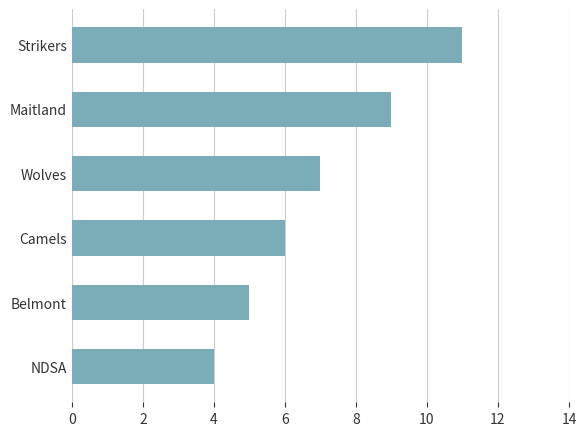

What is the difference between the second highest and second lowest values?

4